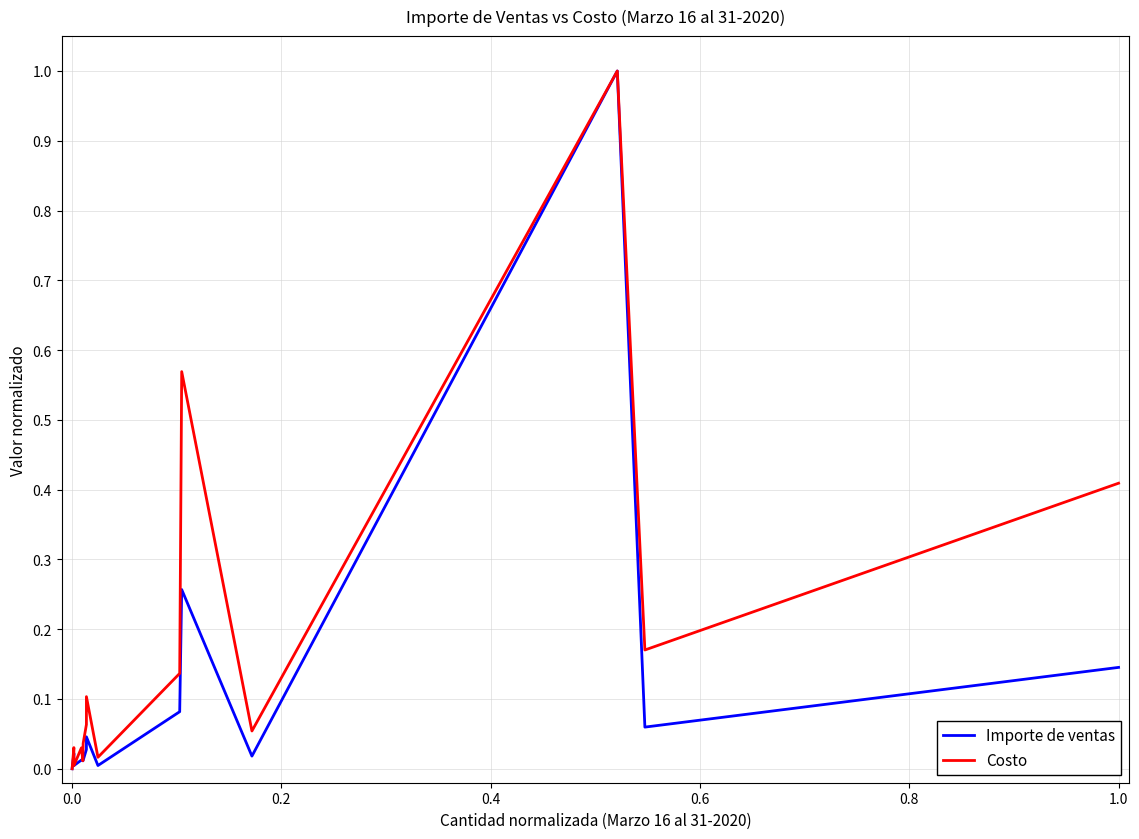

Rank the series by their maximum value, from lowest to highest.

Importe de ventas, Costo